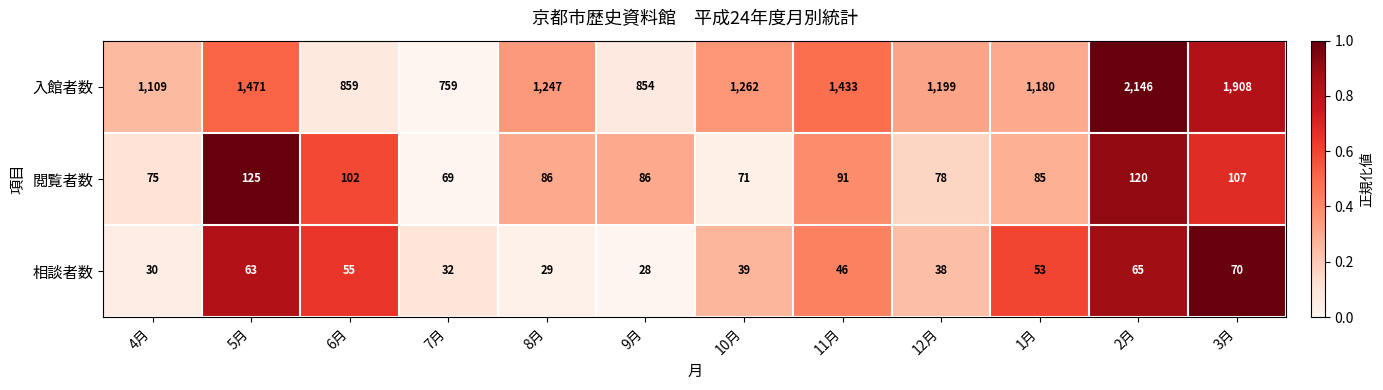

At which category is the sum across all series the highest?

2月